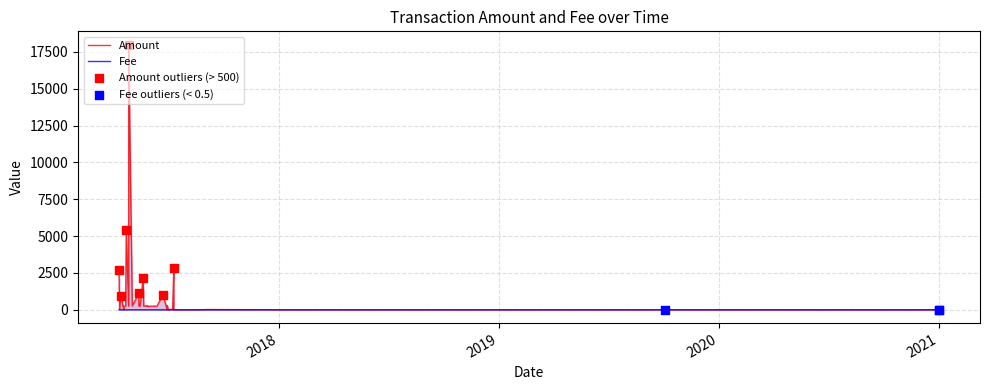

Is the value of Amount at 26 greater than the value of Fee at 35?

Yes